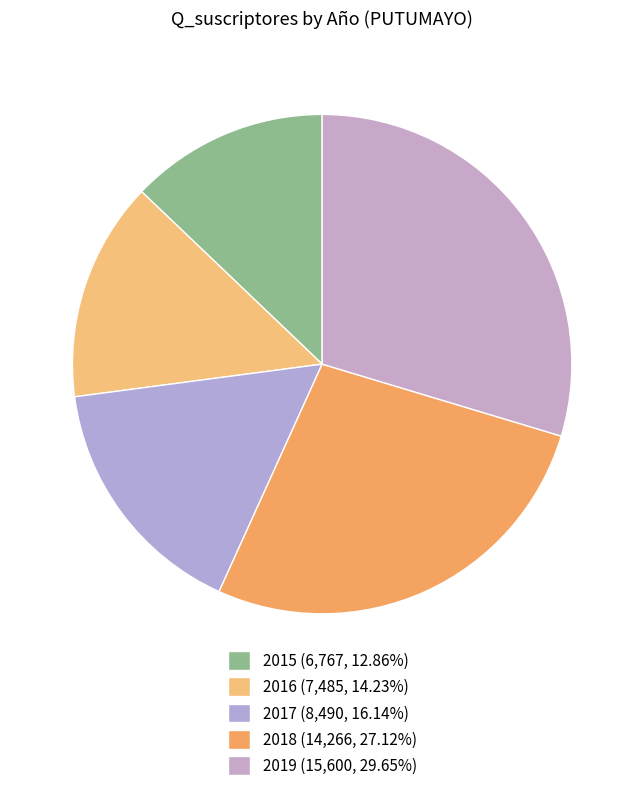

What is the change in value from 2017 to 2018?

+5776